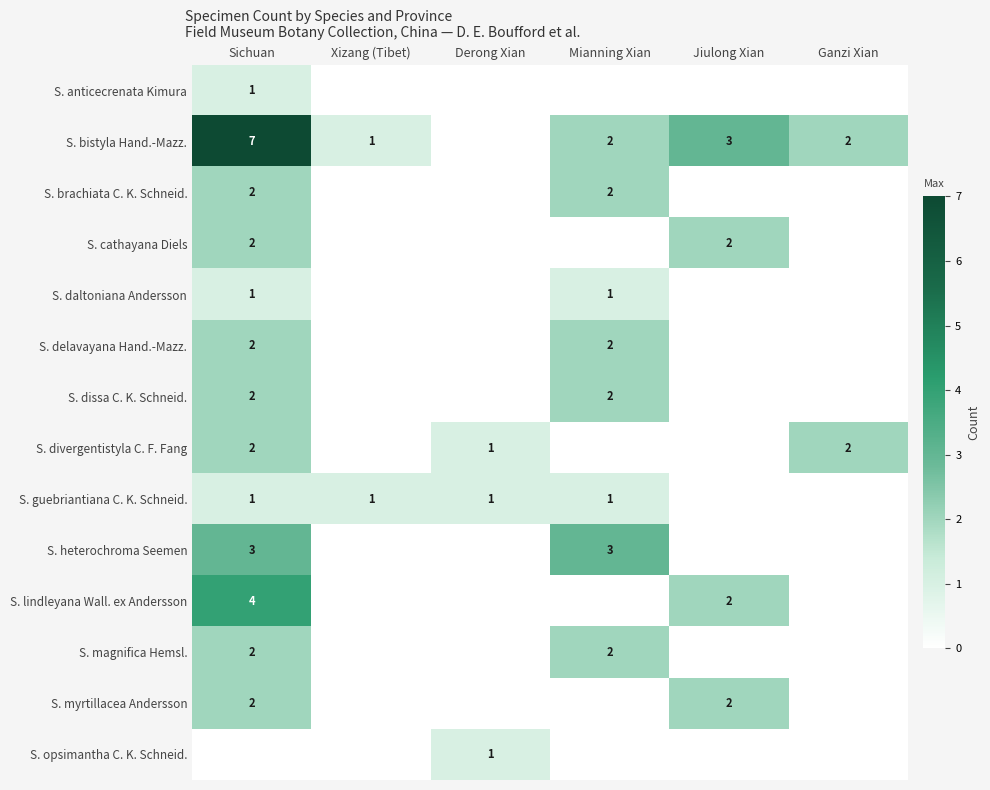

At which category is the sum across all series the highest?

Sichuan